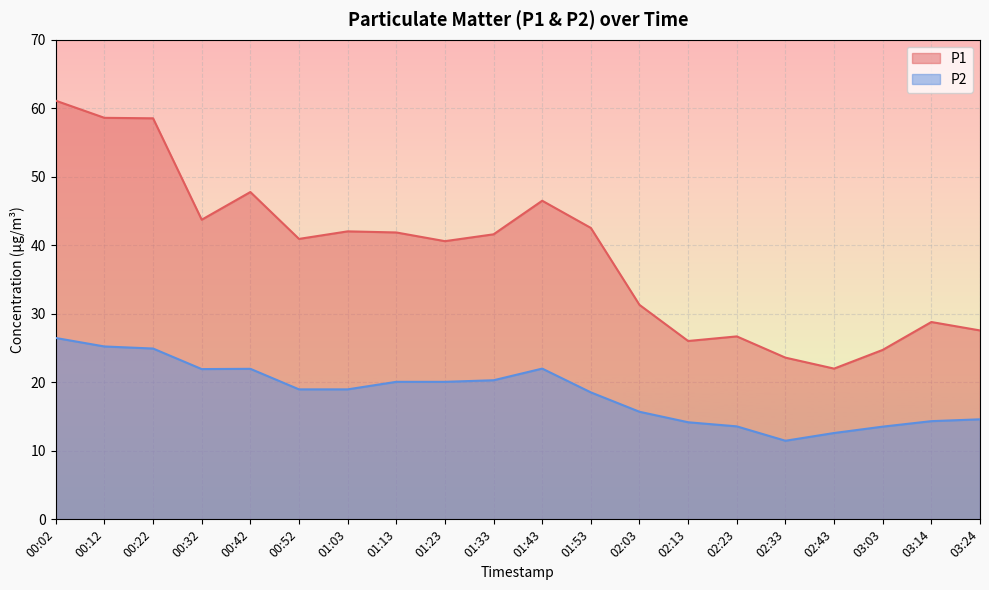

What is the sum of the P2 values at 00:12 and 01:53?

43.8